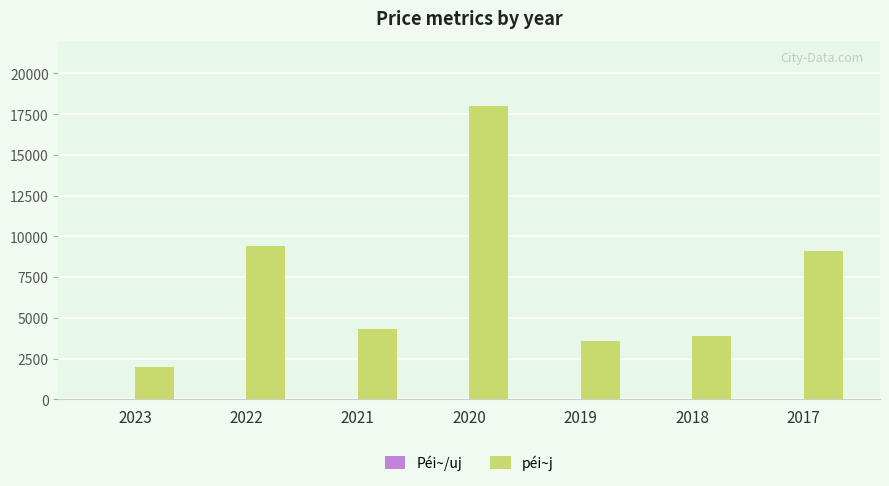

Does the chart contain stacked bars?

No